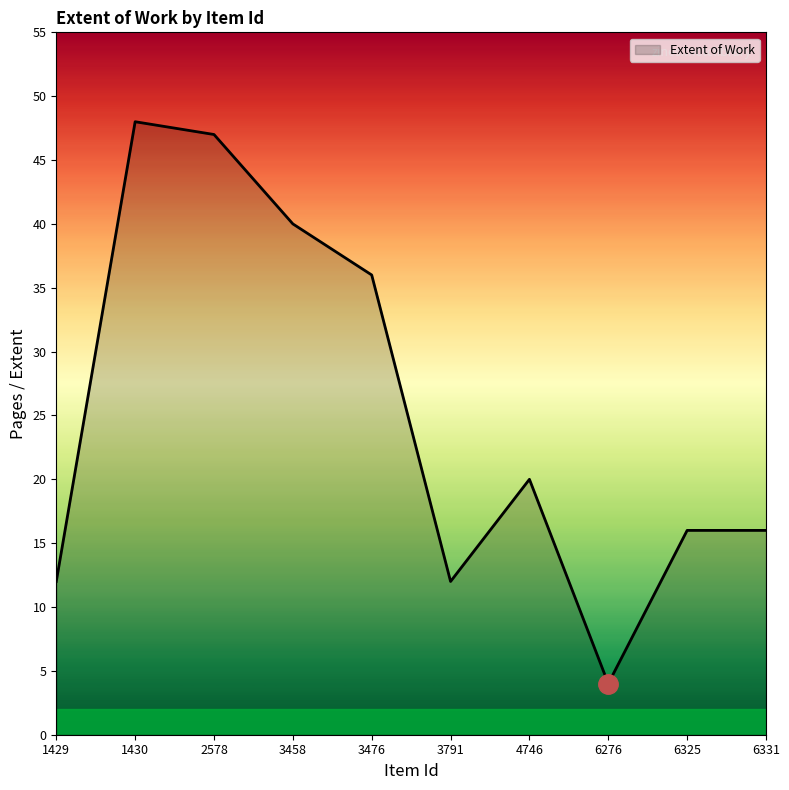

The chart shows a value of 27 at 6325. True or false?

False